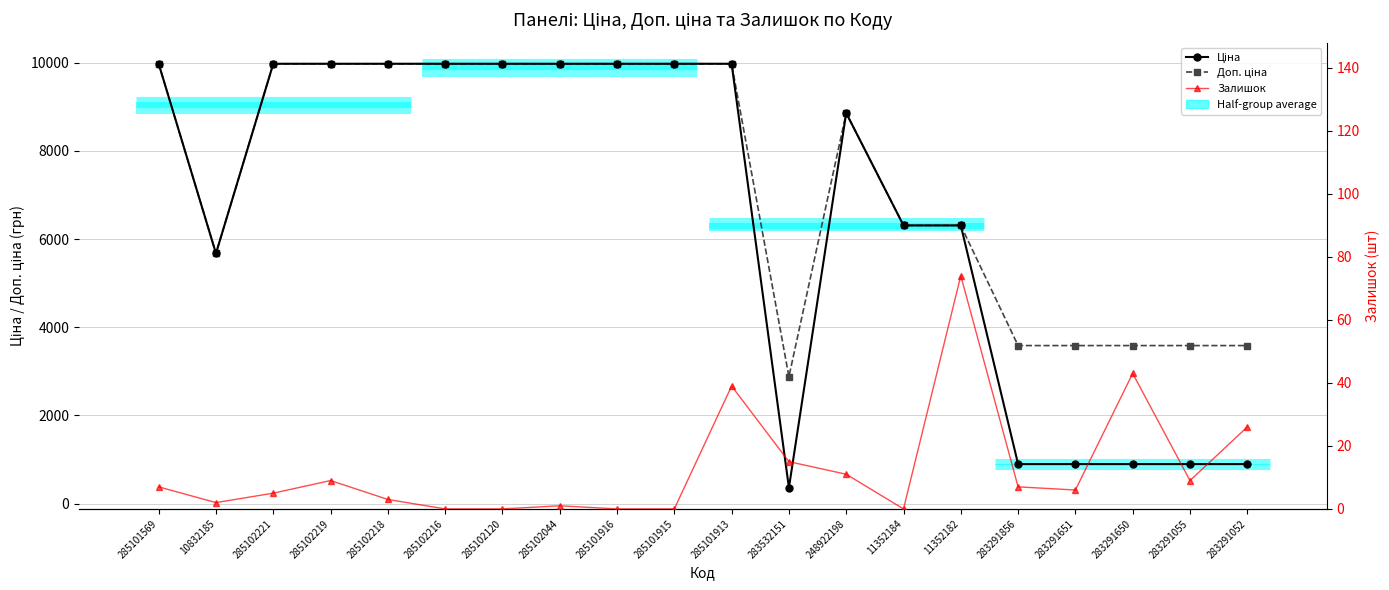

True or false: Залишок and Ціна intersect in this chart.

False